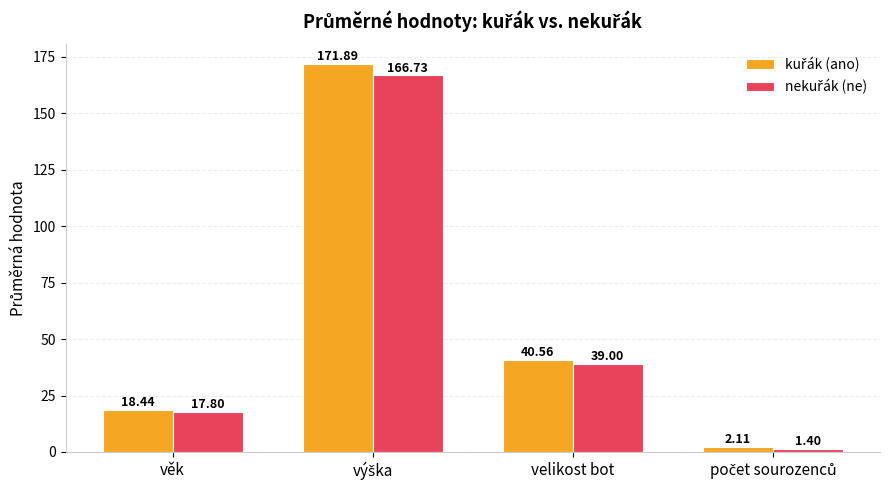

Which series has the widest spread of values?

kuřák (ano)